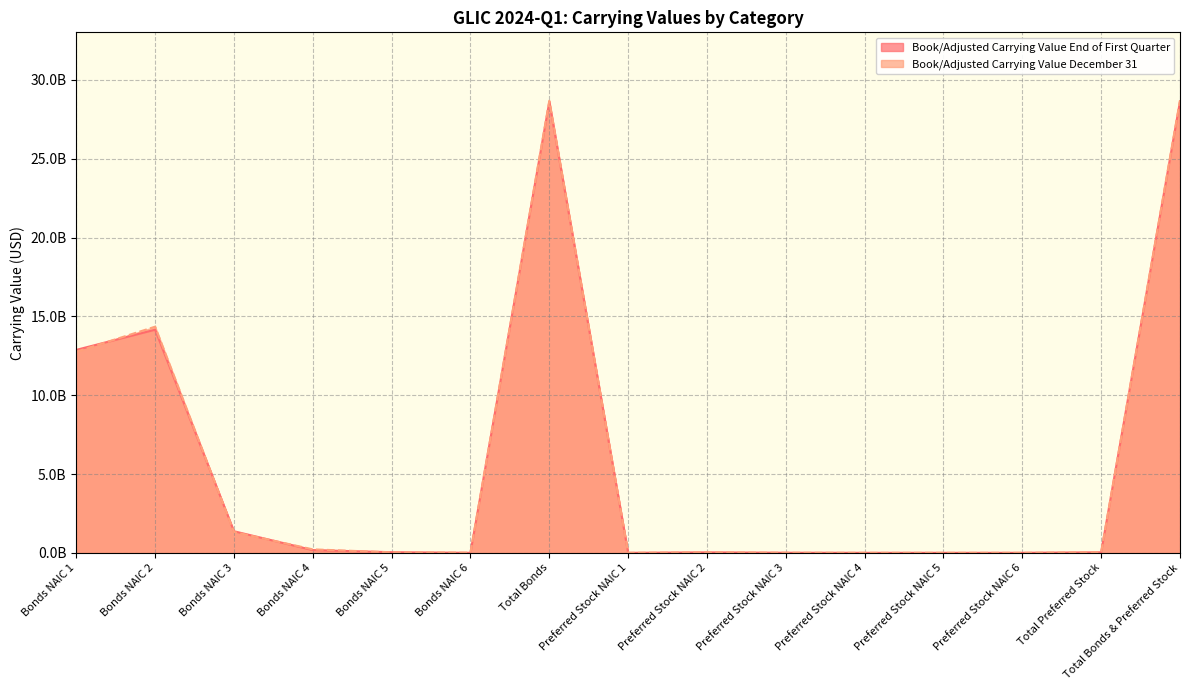

What is the difference between the highest and lowest values at Bonds NAIC 2?

191130524